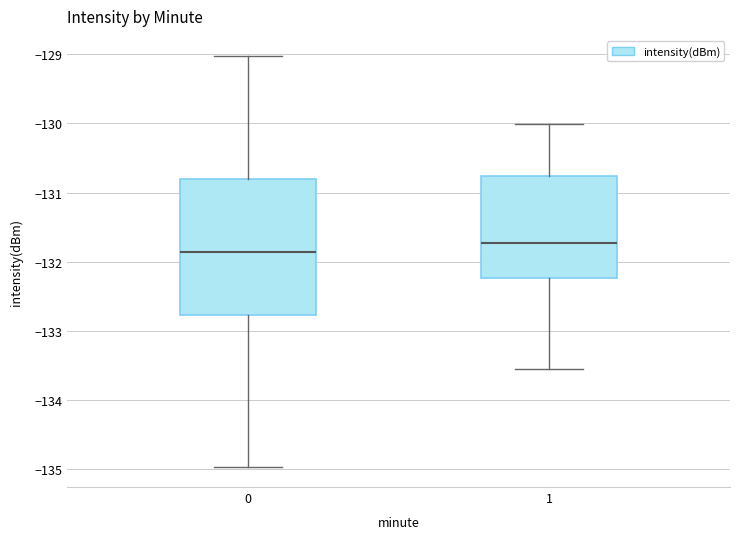

Reading left to right, read every box against the y-axis: the position of its median line, the range the box covers, and the ends of its whiskers. The values are not printed on the chart, so give them approximately, as read against the axis.

0: median -131.9, box -132.8 to -130.8, whiskers -135.0 to -129.0
1: median -131.7, box -132.2 to -130.8, whiskers -133.6 to -130.0